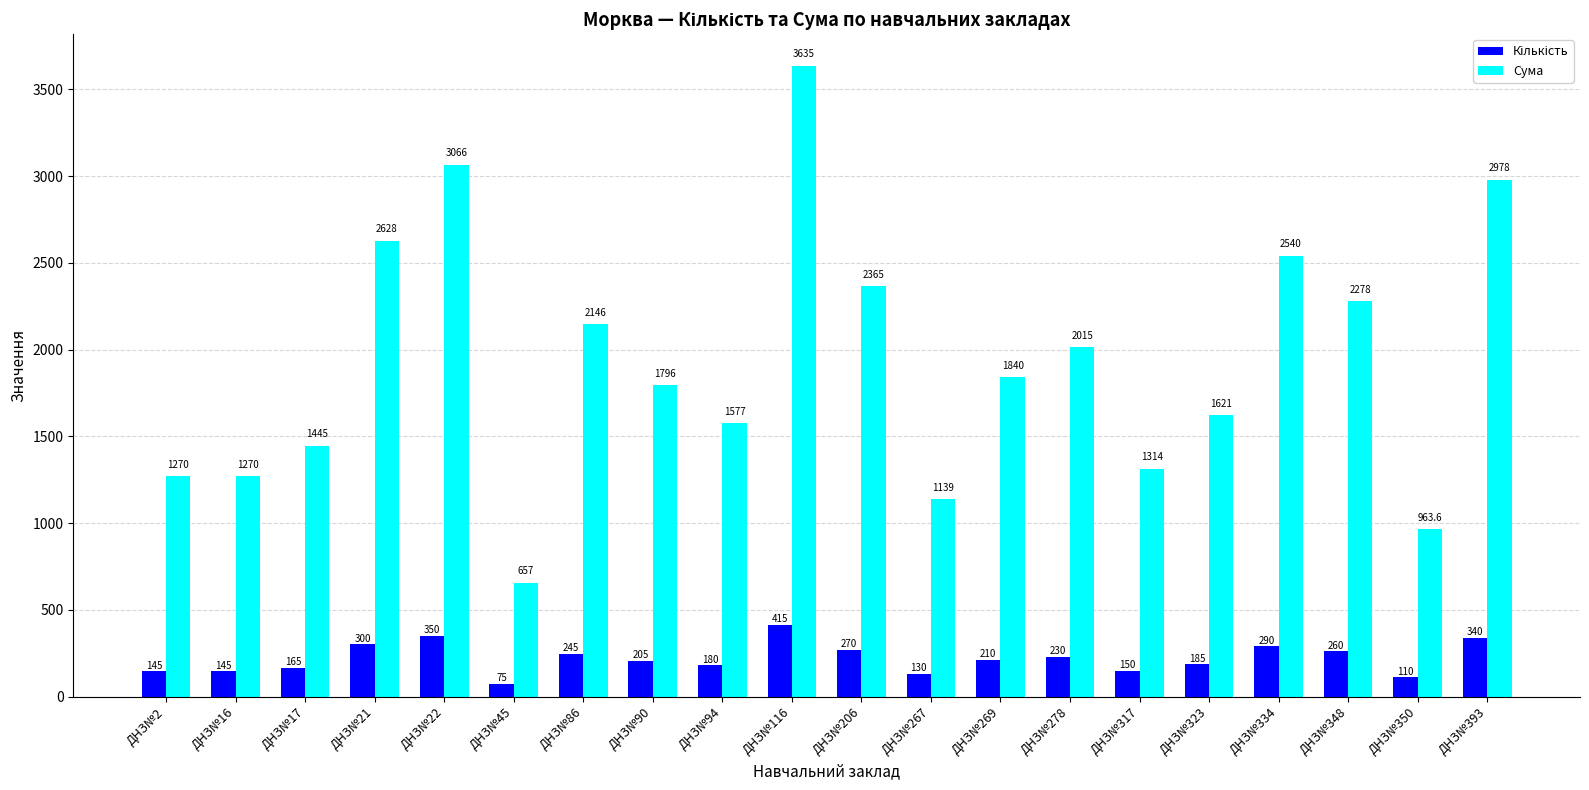

How many values in the Сума series exceed 1839?

10